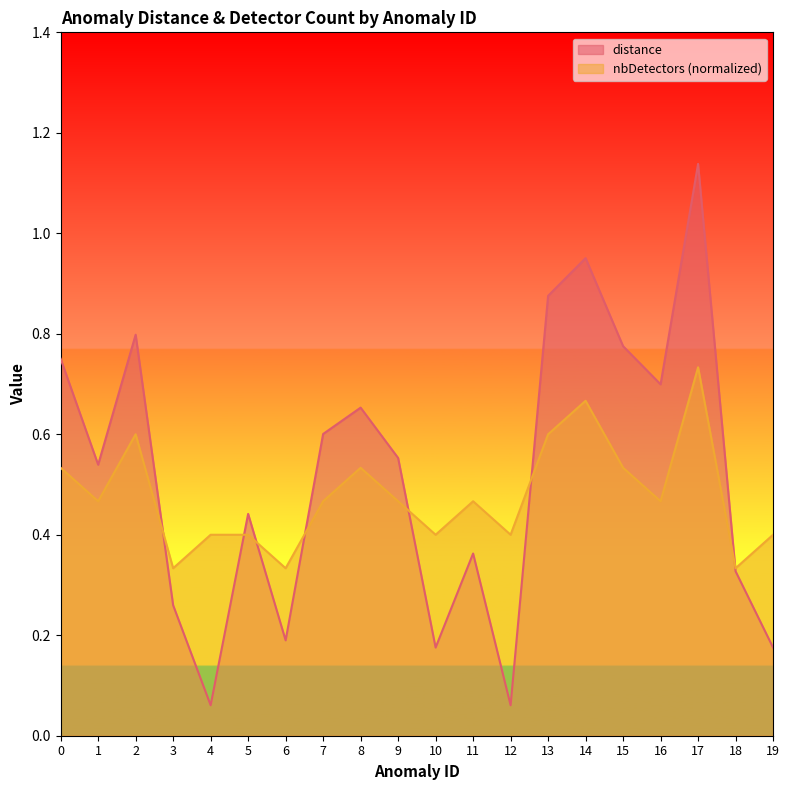

Rank the series at 5 from highest to lowest value.

distance, nbDetectors (normalized)